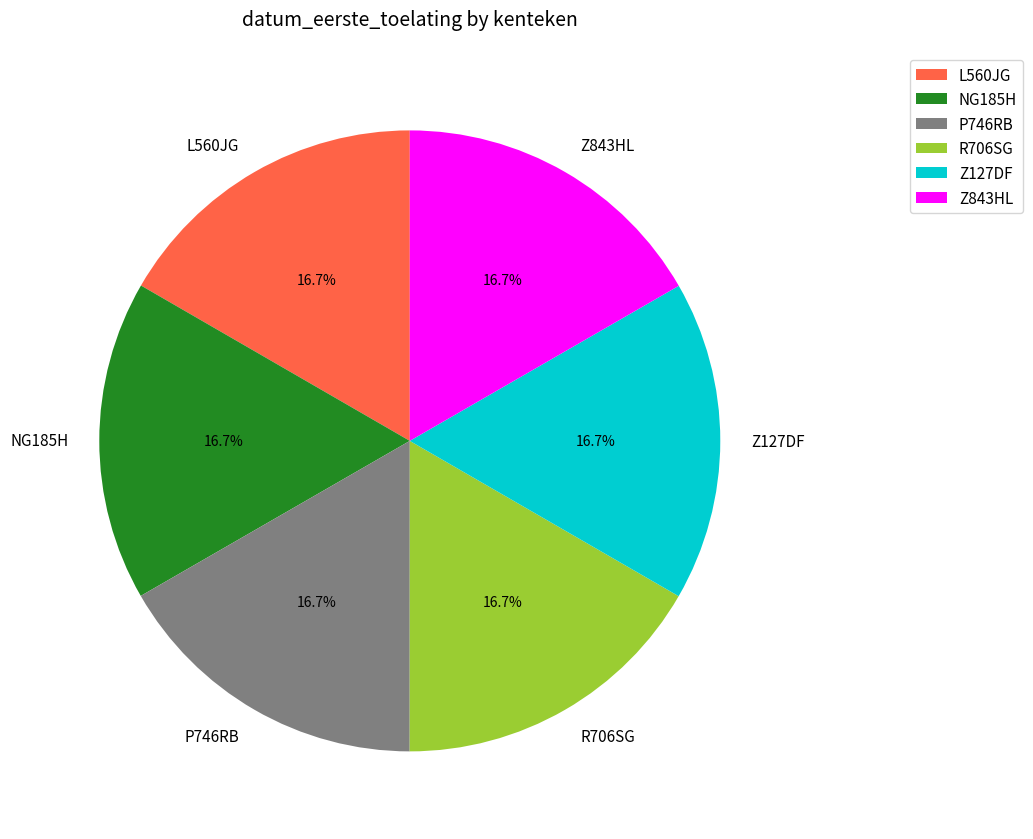

Does any single category account for the majority?

No